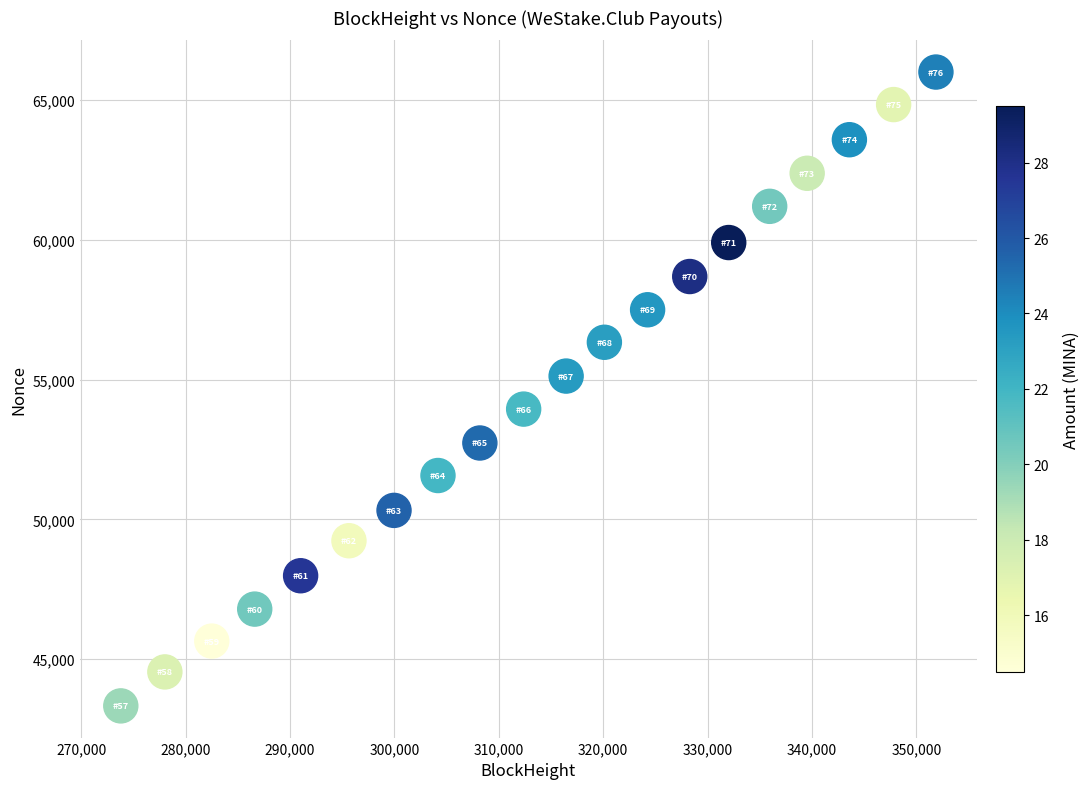

What is the range of Y values (max minus min)?

22685